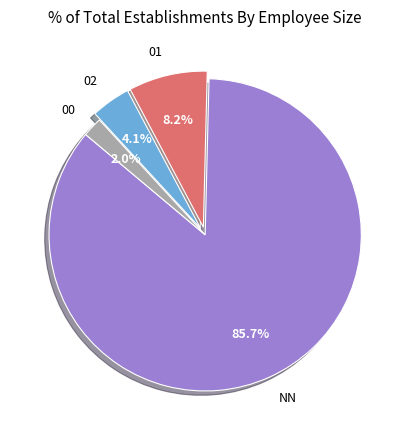

How many segments does this pie chart have?

4